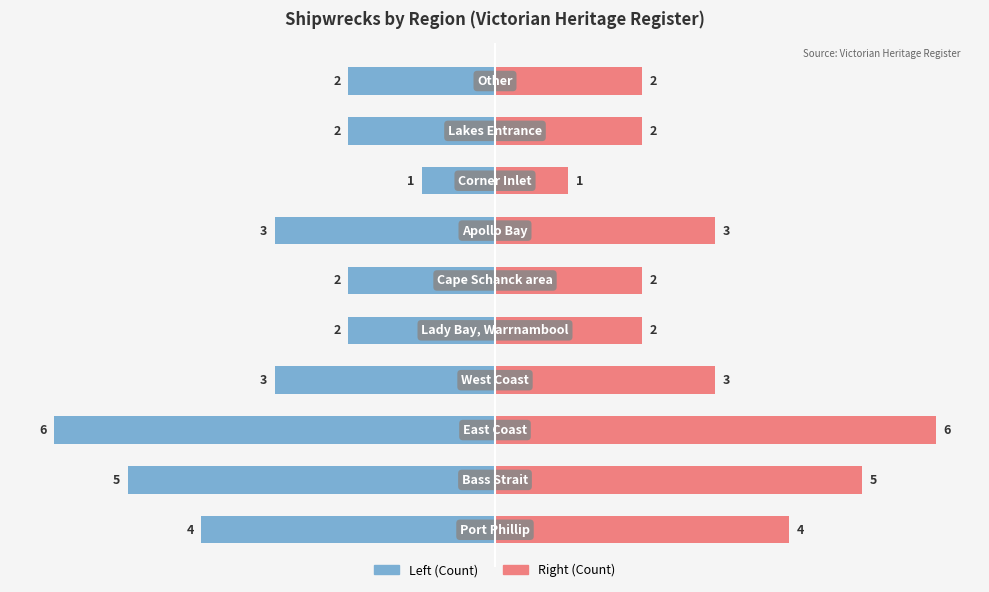

What is the difference between the highest and lowest values at 6?

6